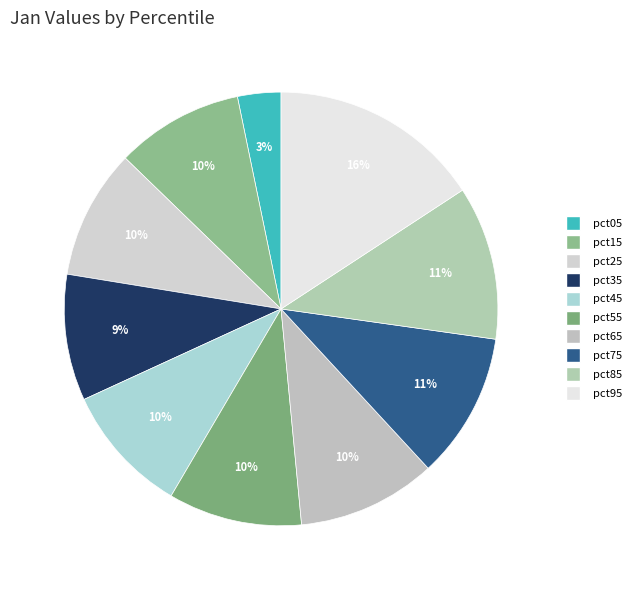

Count the number of slices in the pie.

10